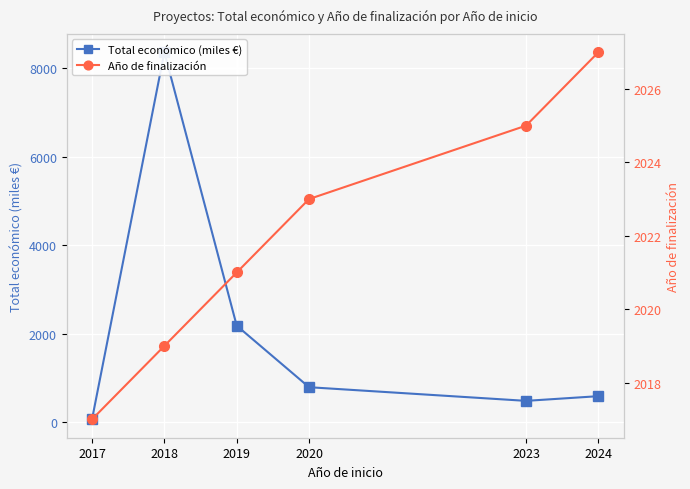

At which label does Total económico (miles €) first exceed 788?

2018